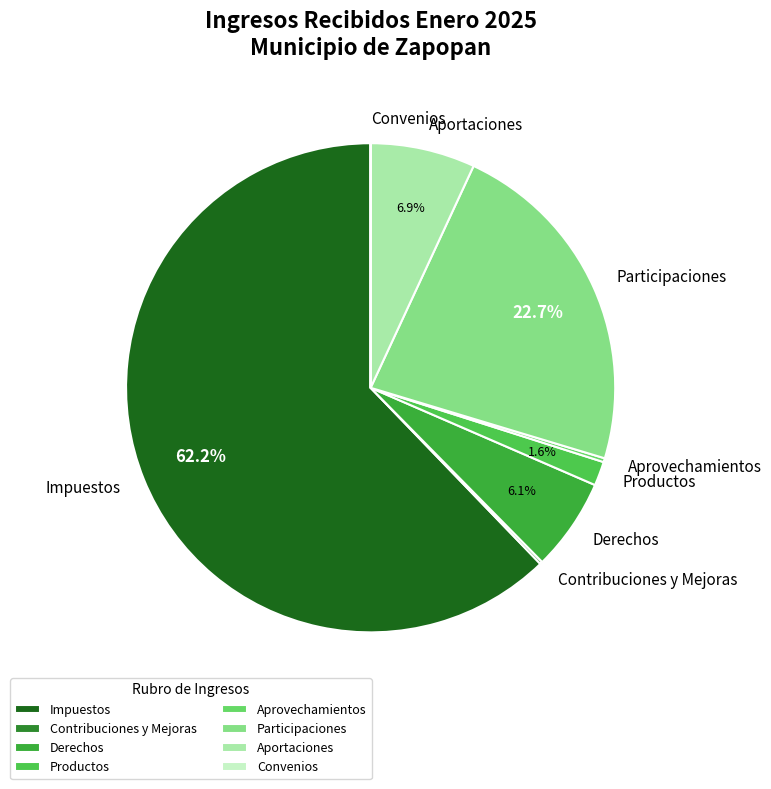

Do Derechos and Aportaciones together represent more than half of the pie?

No